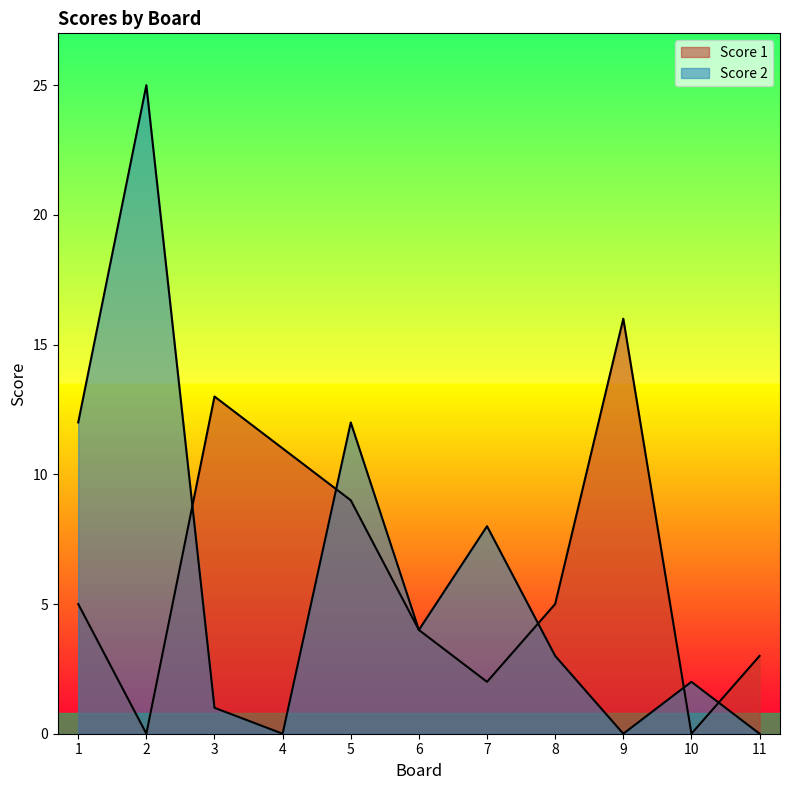

What are all the series names shown in the legend?

Score 1, Score 2